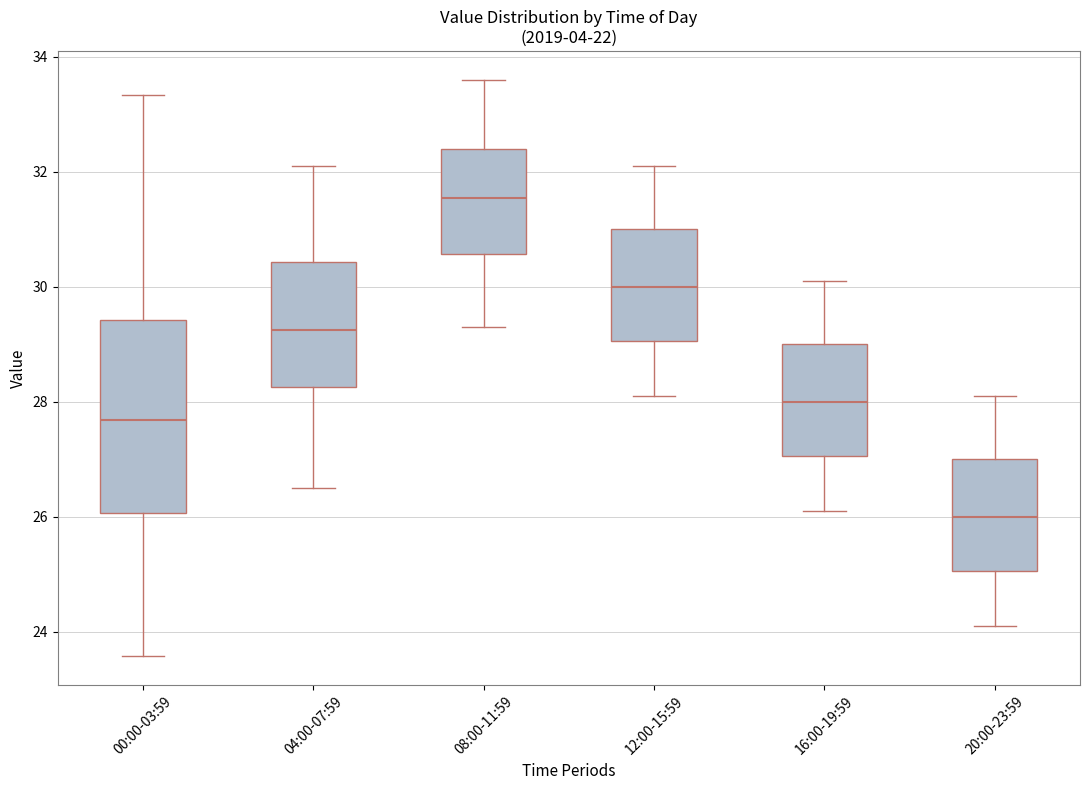

Reading left to right, transcribe this box plot: for each box, give where its median line is, the range the box spans, and where its two whiskers end, as read against the y-axis. The values are not printed on the chart, so give them approximately, as read against the axis.

00:00-03:59: median 27.6, box 26.0 to 29.4, whiskers 23.6 to 33.4
04:00-07:59: median 29.2, box 28.2 to 30.4, whiskers 26.6 to 32.2
08:00-11:59: median 31.6, box 30.6 to 32.4, whiskers 29.4 to 33.6
12:00-15:59: median 30.0, box 29.0 to 31.0, whiskers 28.2 to 32.2
16:00-19:59: median 28.0, box 27.0 to 29.0, whiskers 26.2 to 30.2
20:00-23:59: median 26.0, box 25.0 to 27.0, whiskers 24.2 to 28.2